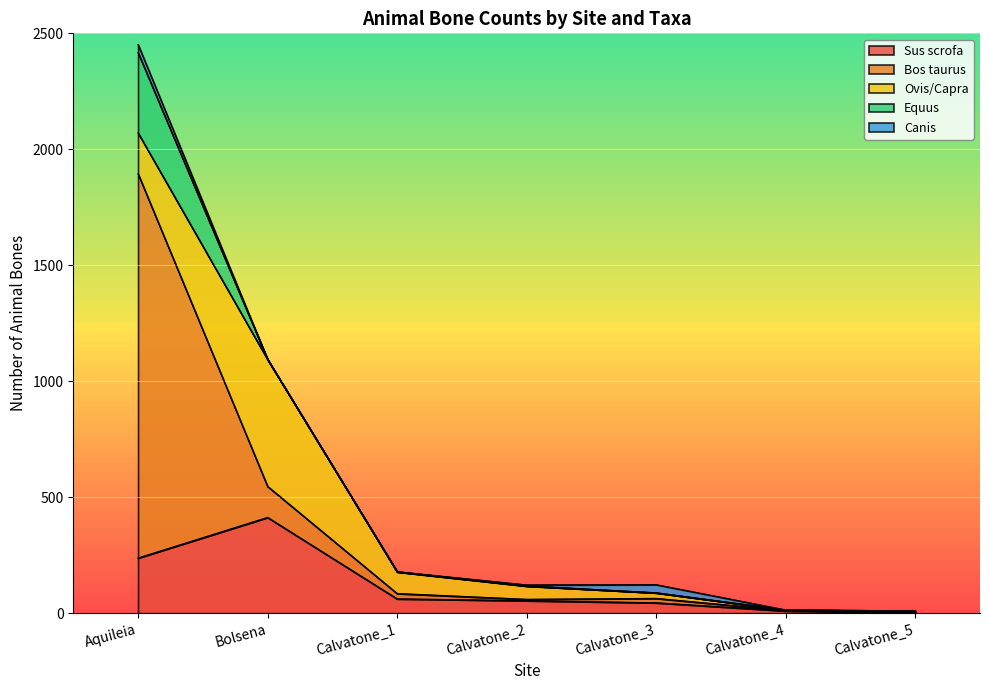

Which series changed the most between Calvatone_1 and Calvatone_3?

Ovis/Capra